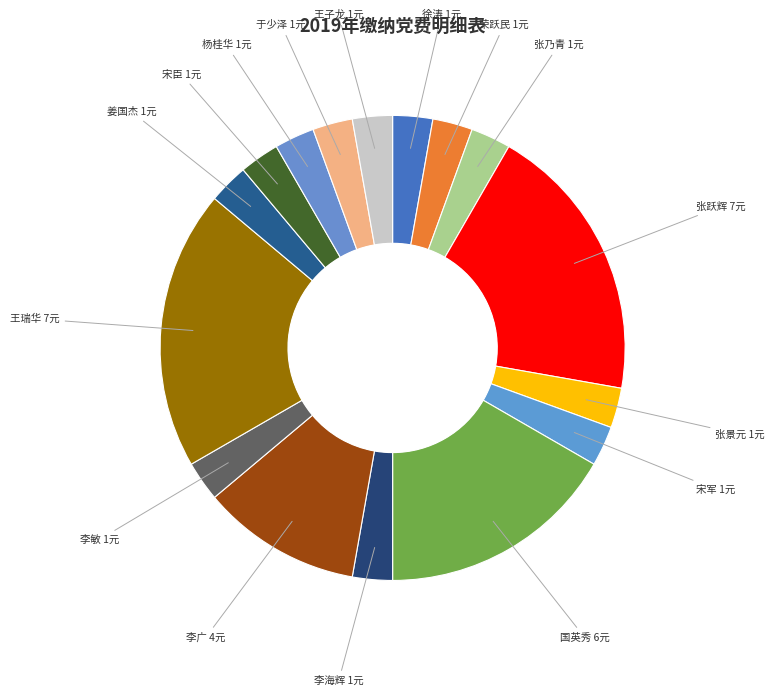

Between 荣跃民 and 国英秀, which is larger?

国英秀